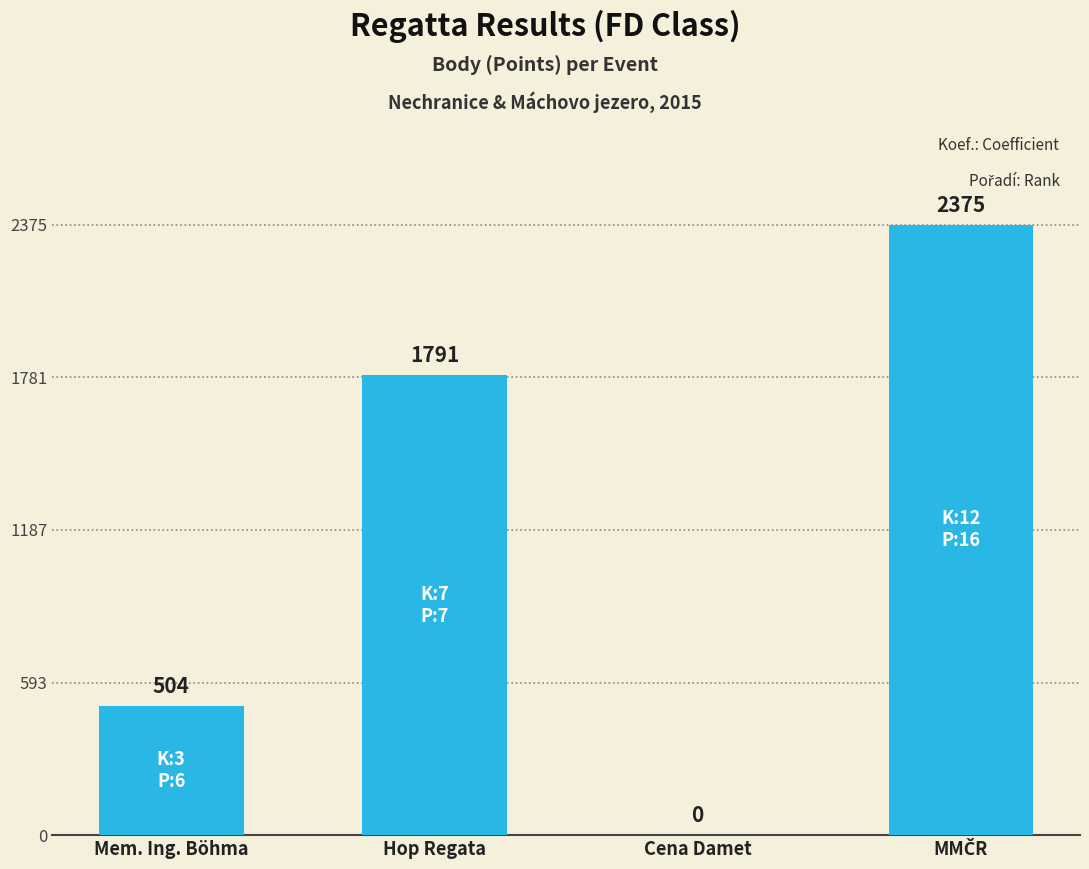

What is the greatest value displayed?

2375